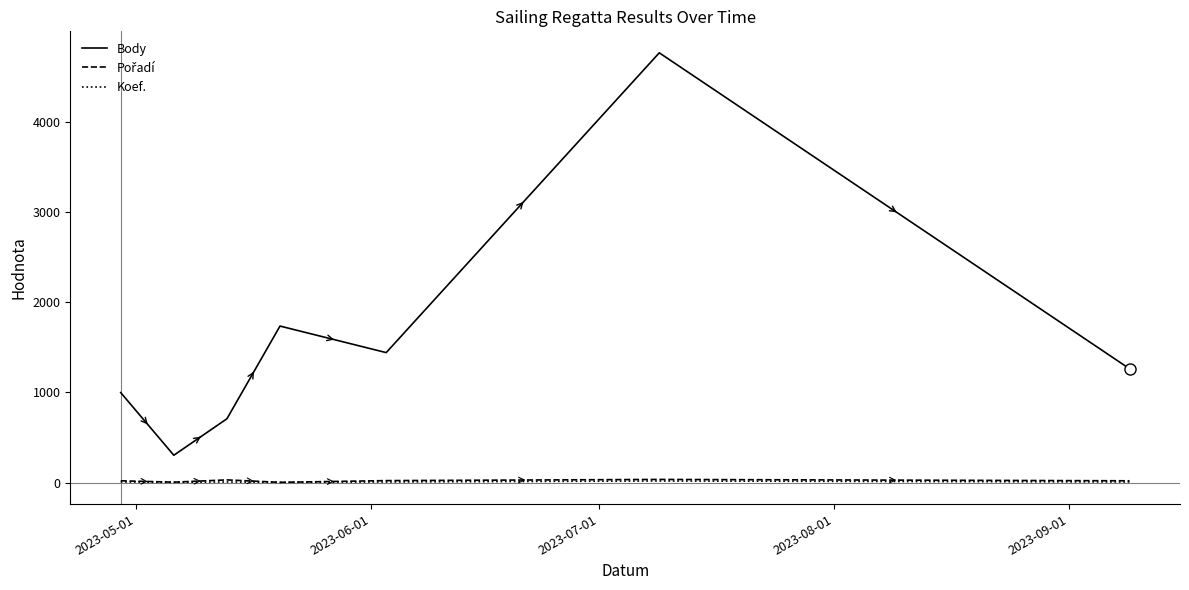

What is the highest value of the Koef. series?

18